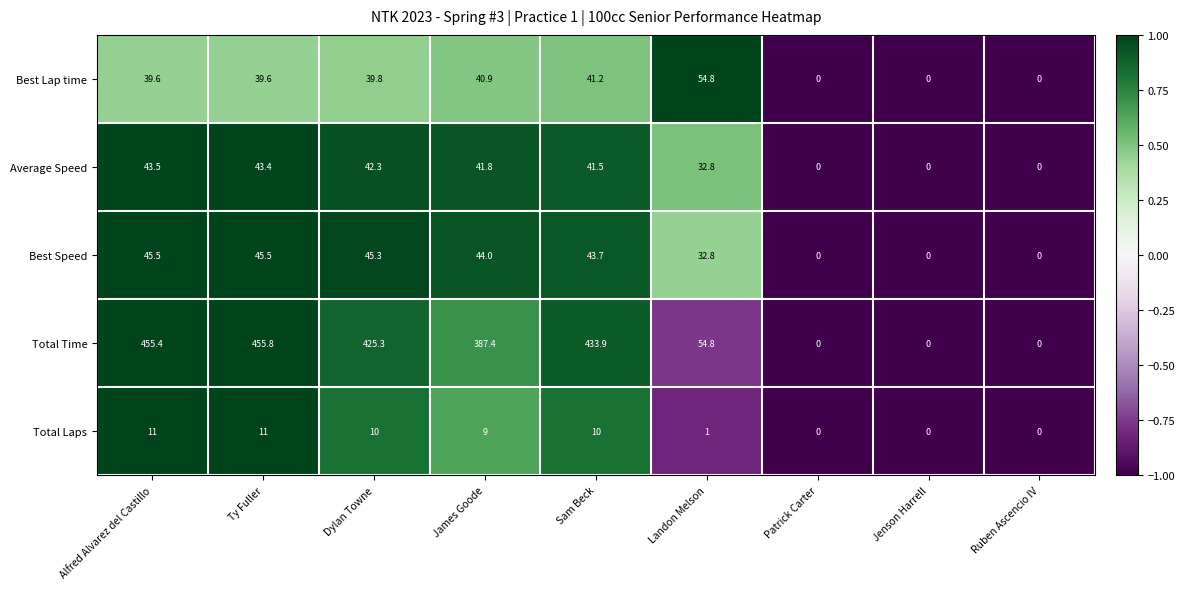

Is the value of Average Speed at Sam Beck greater than the value of Best Lap time at Ty Fuller?

Yes